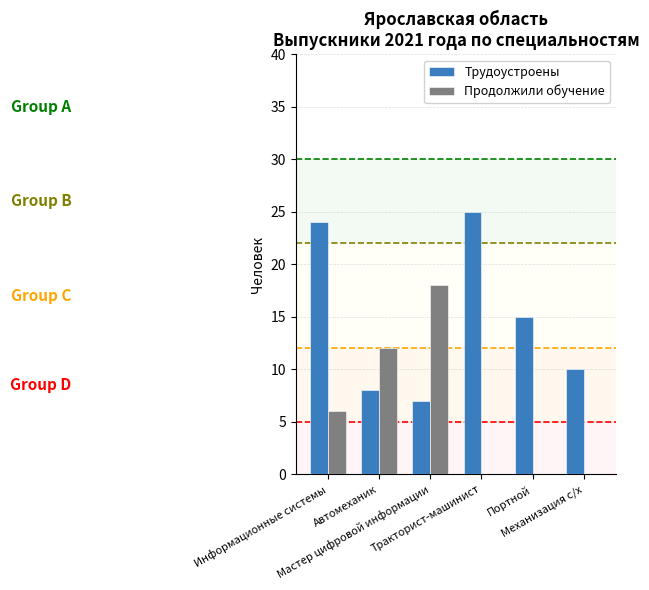

True or false: Трудоустроены has a value of 7 at Мастер цифровой информации.

True